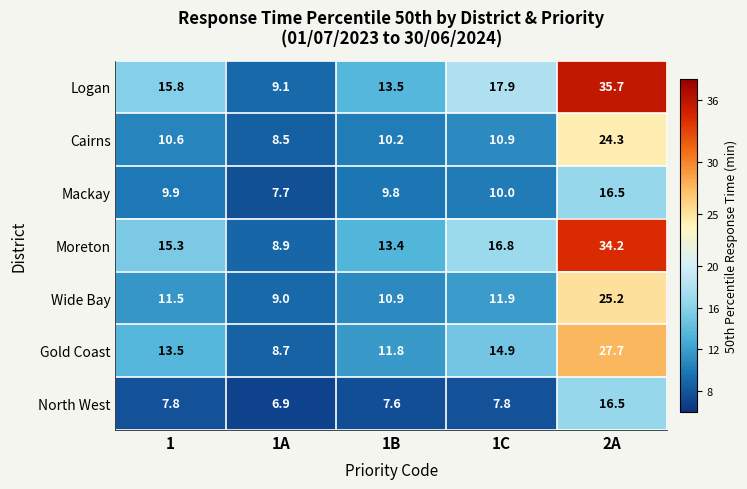

What is the total value across all series at 2A?

180.1